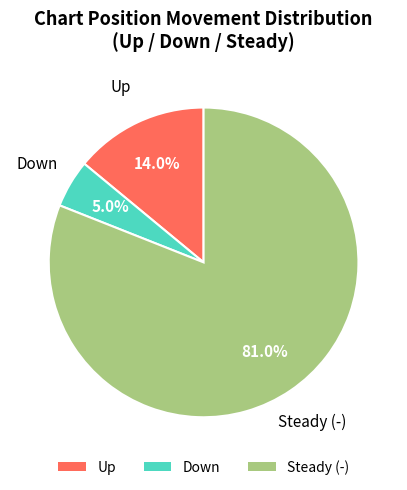

Is there any slice that represents more than half of the pie?

Yes